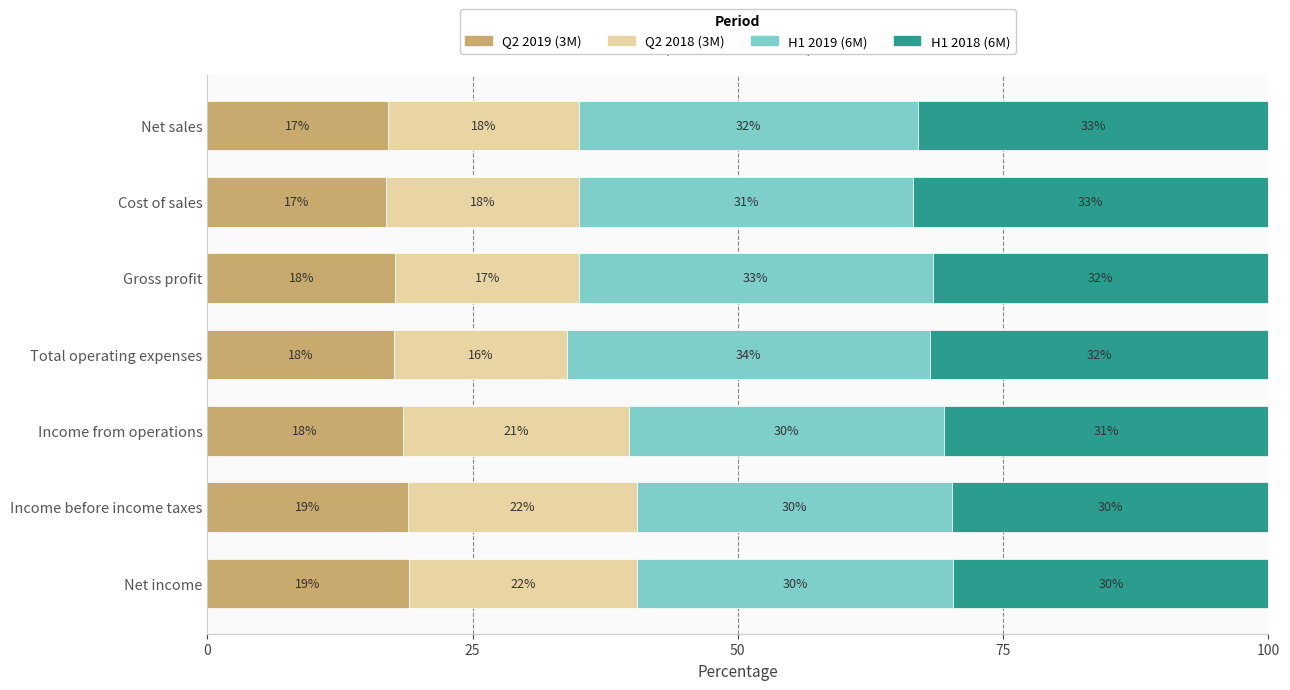

What is the highest value of the Q2 2019 (3M) series?

19.0